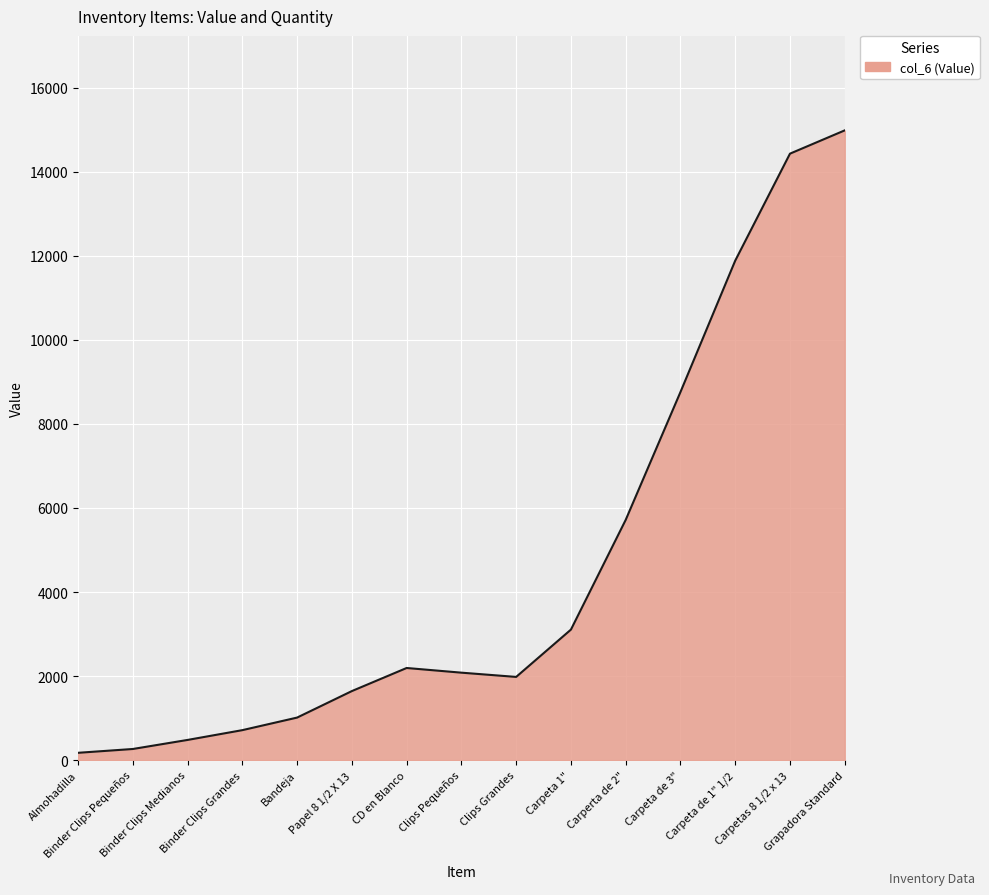

What is the maximum value shown in the chart?

14983.7